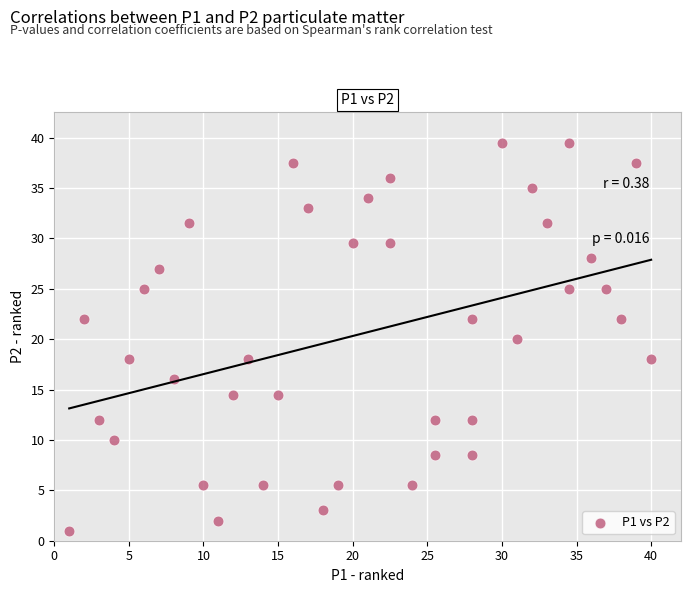

What is the range of X values (max minus min)?

39.0